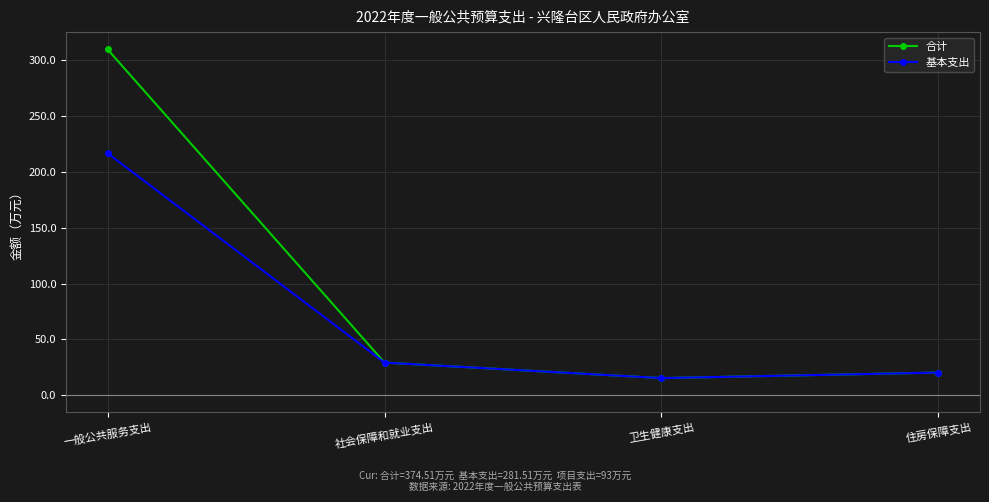

Is it true that 基本支出 equals 29.2 at 社会保障和就业支出?

True